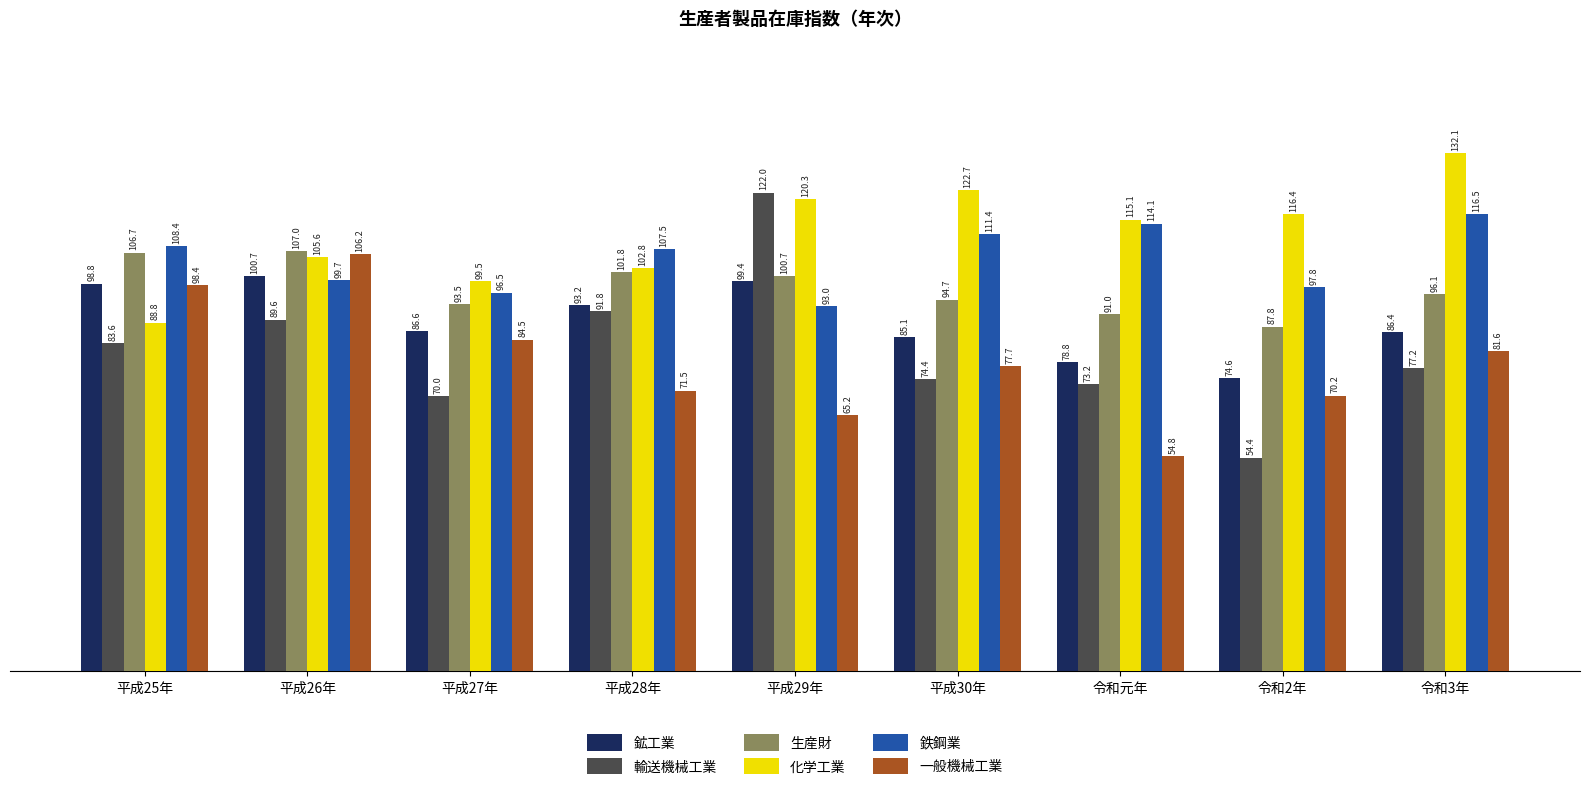

Reading left to right, extract all data points from this chart.

鉱工業: 98.8	100.7	86.6	93.2	99.4	85.1	78.8	74.6	86.4
輸送機械工業: 83.6	89.6	70.0	91.8	122.0	74.4	73.2	54.4	77.2
生産財: 106.7	107.0	93.5	101.8	100.7	94.7	91.0	87.8	96.1
化学工業: 88.8	105.6	99.5	102.8	120.3	122.7	115.1	116.4	132.1
鉄鋼業: 108.4	99.7	96.5	107.5	93.0	111.4	114.1	97.8	116.5
一般機械工業: 98.4	106.2	84.5	71.5	65.2	77.7	54.8	70.2	81.6